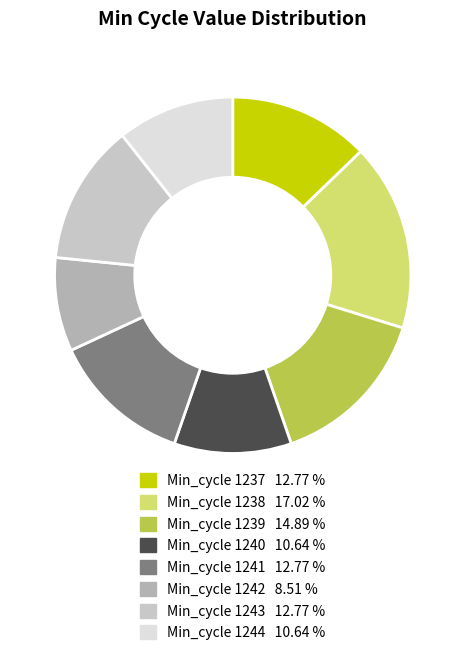

To the nearest percent, what is the average slice percentage?

12%